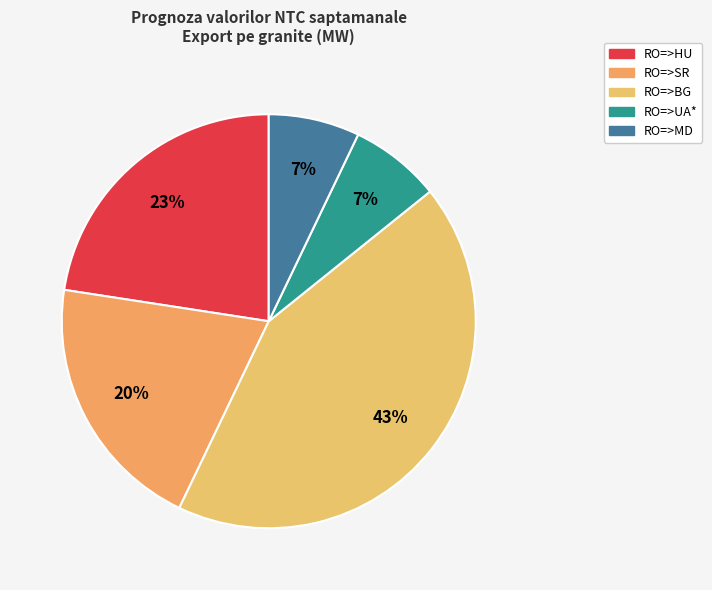

What percentage is the RO=>MD slice, to the nearest percent?

7%